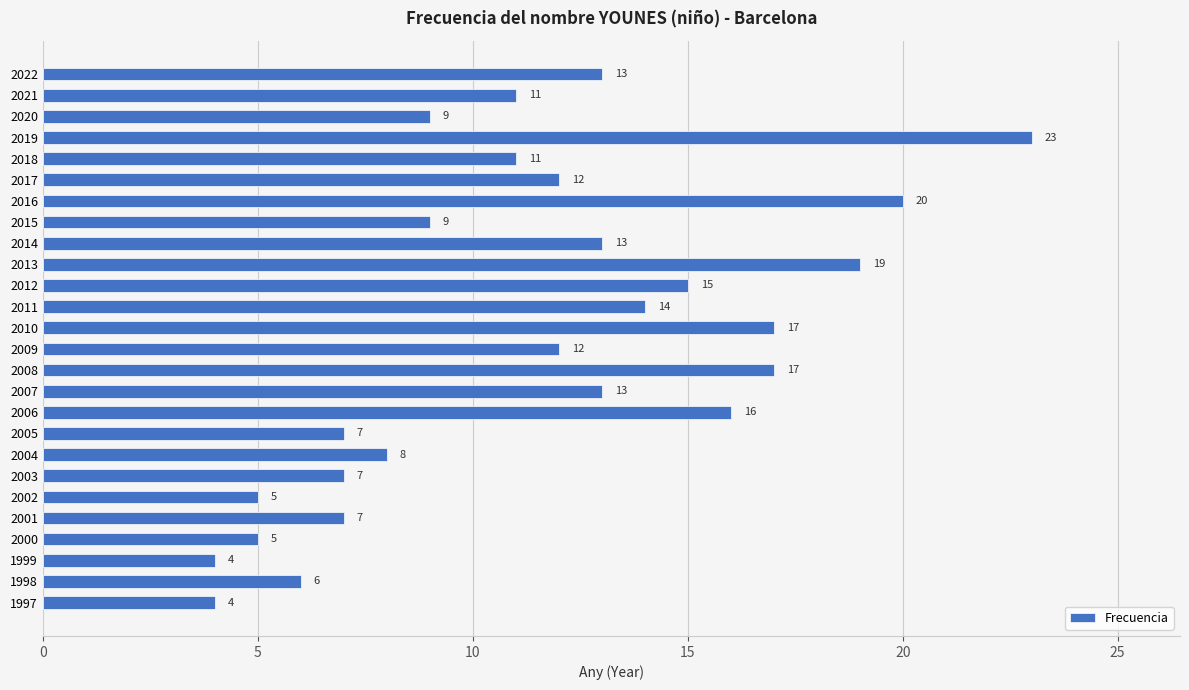

Reading bottom to top, extract all data points from this chart.

1997=4	1998=6	1999=4	2000=5	2001=7	2002=5	2003=7	2004=8	2005=7	2006=16	2007=13	2008=17	2009=12	2010=17	2011=14	2012=15	2013=19	2014=13	2015=9	2016=20	2017=12	2018=11	2019=23	2020=9	2021=11	2022=13